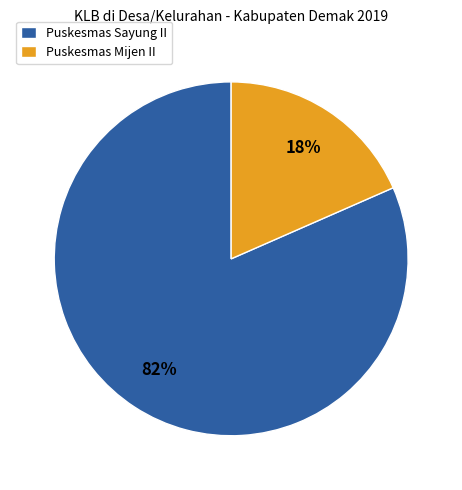

What is the largest slice in the pie chart?

Puskesmas Sayung II